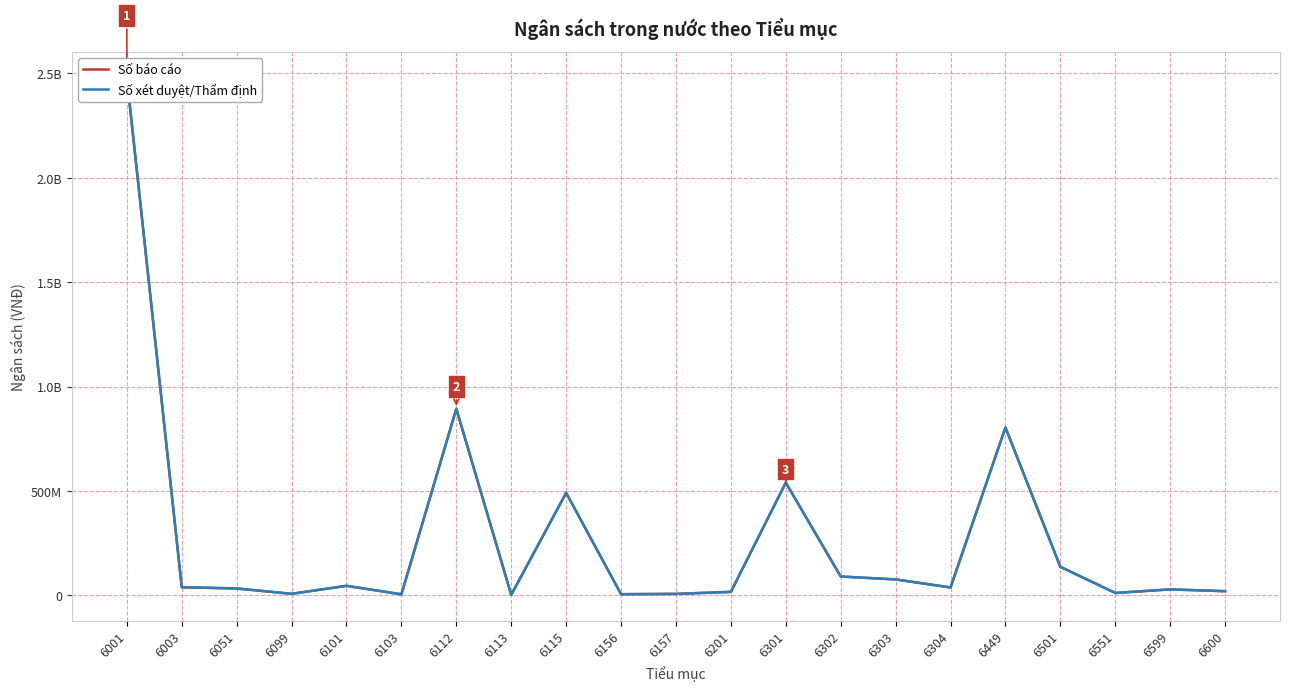

What is the lowest value of the Số xét duyệt/Thẩm định series?

2686568